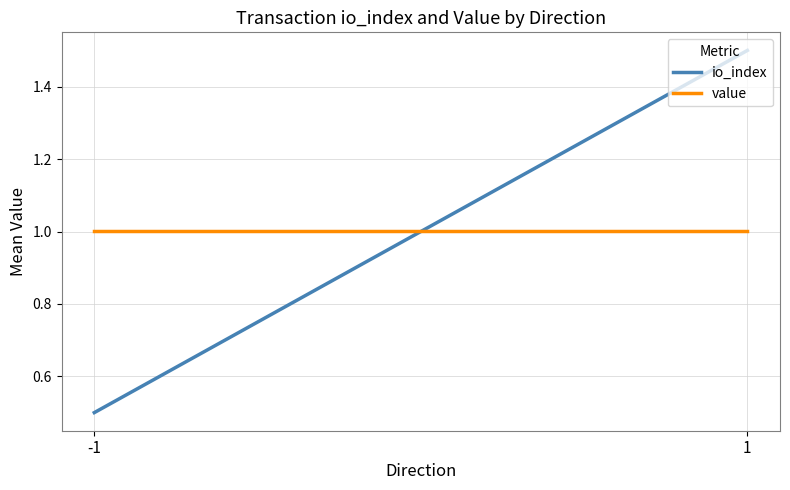

Which series changed the most between -1 and 1?

io_index